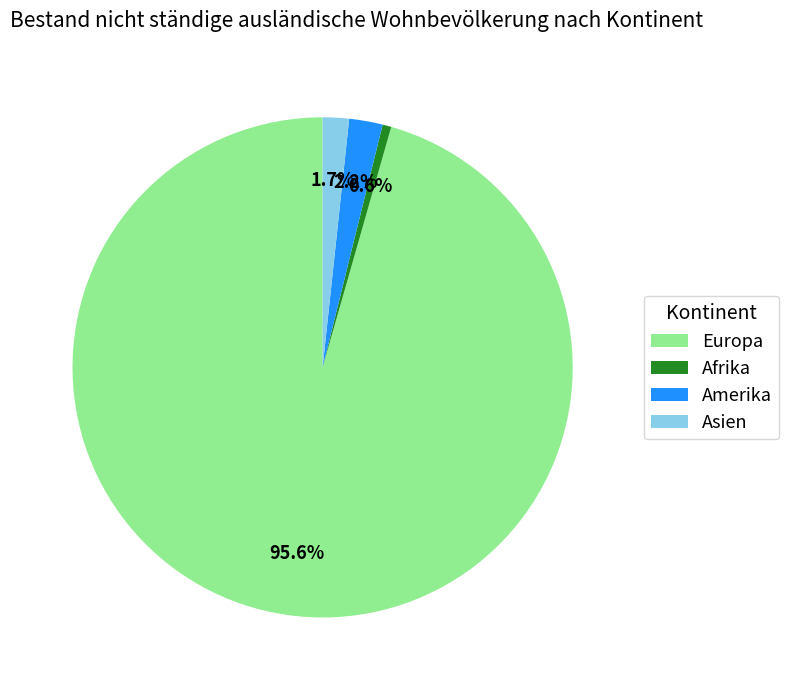

Which slice represents more than half of the pie?

Europa